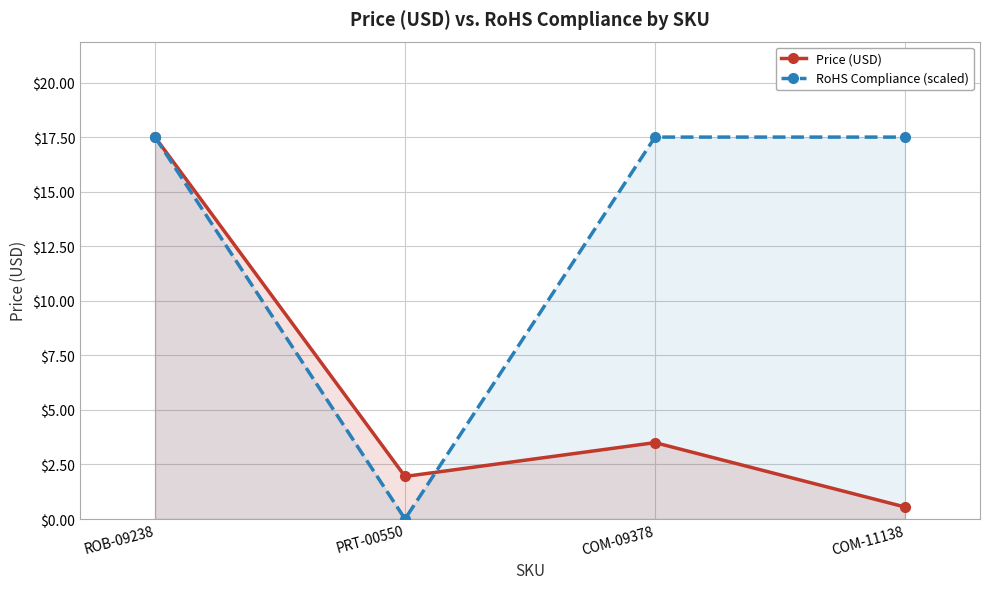

True or false: RoHS Compliance (scaled) and Price (USD) cross at least once.

True